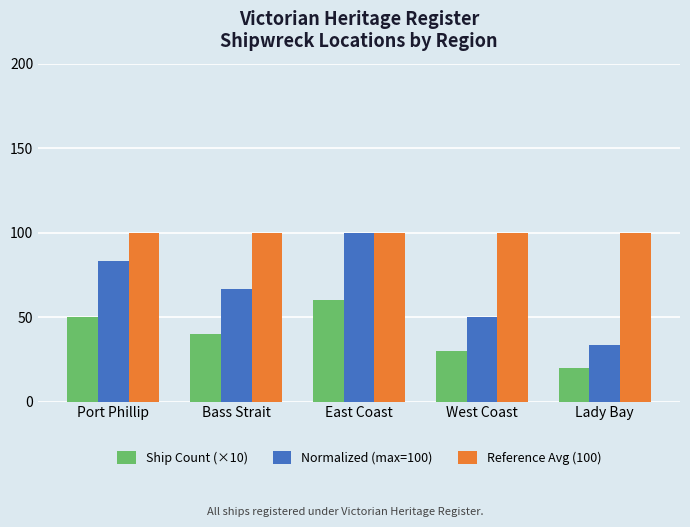

What is the difference between the maximum and minimum values in the Ship Count (×10) series?

40.0